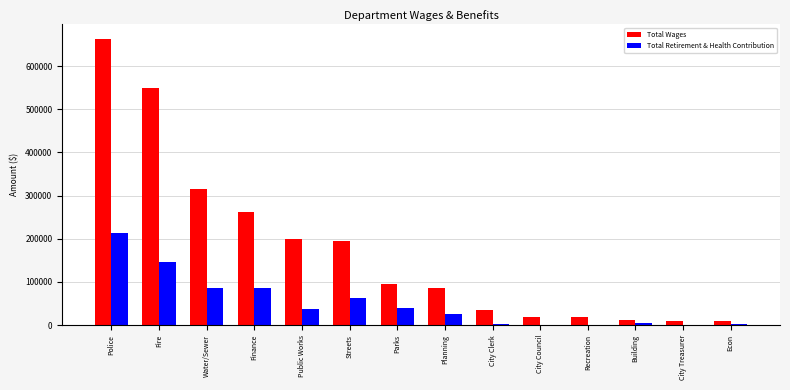

Count the number of data series in this chart.

2